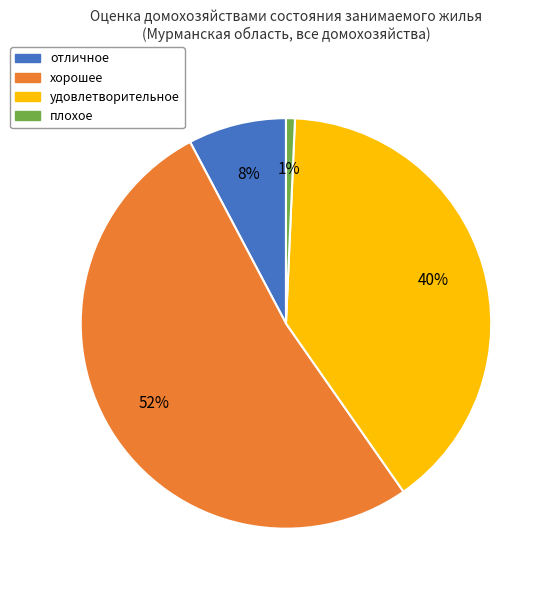

Is there any slice that represents more than half of the pie?

Yes